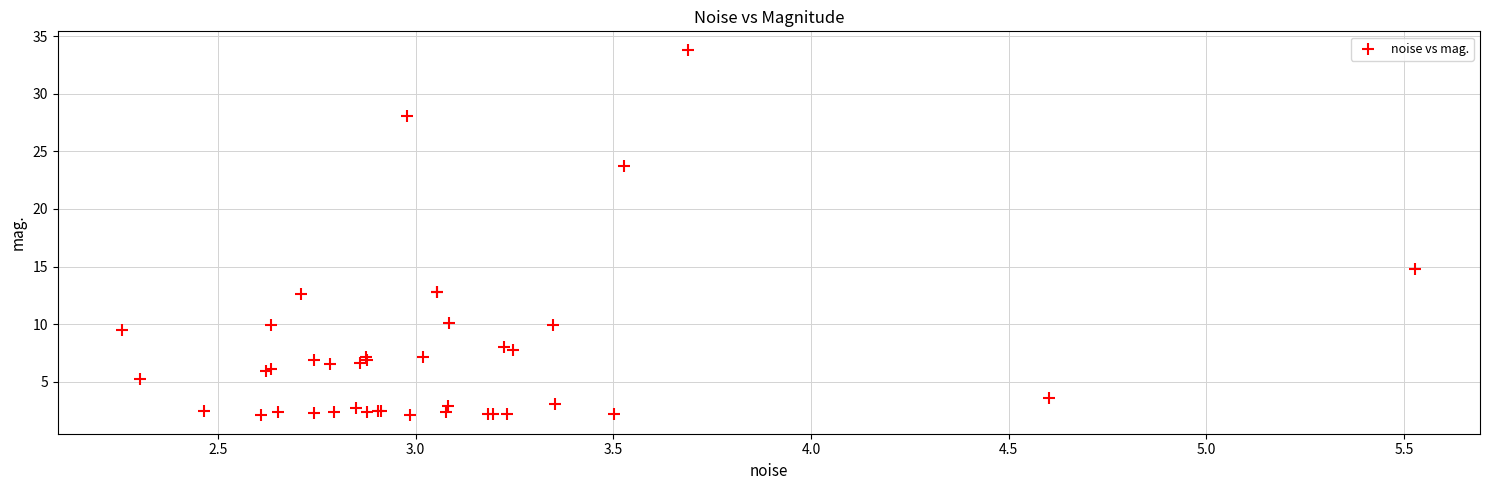

What Y value in the scatter plot is closest to 17?

14.8